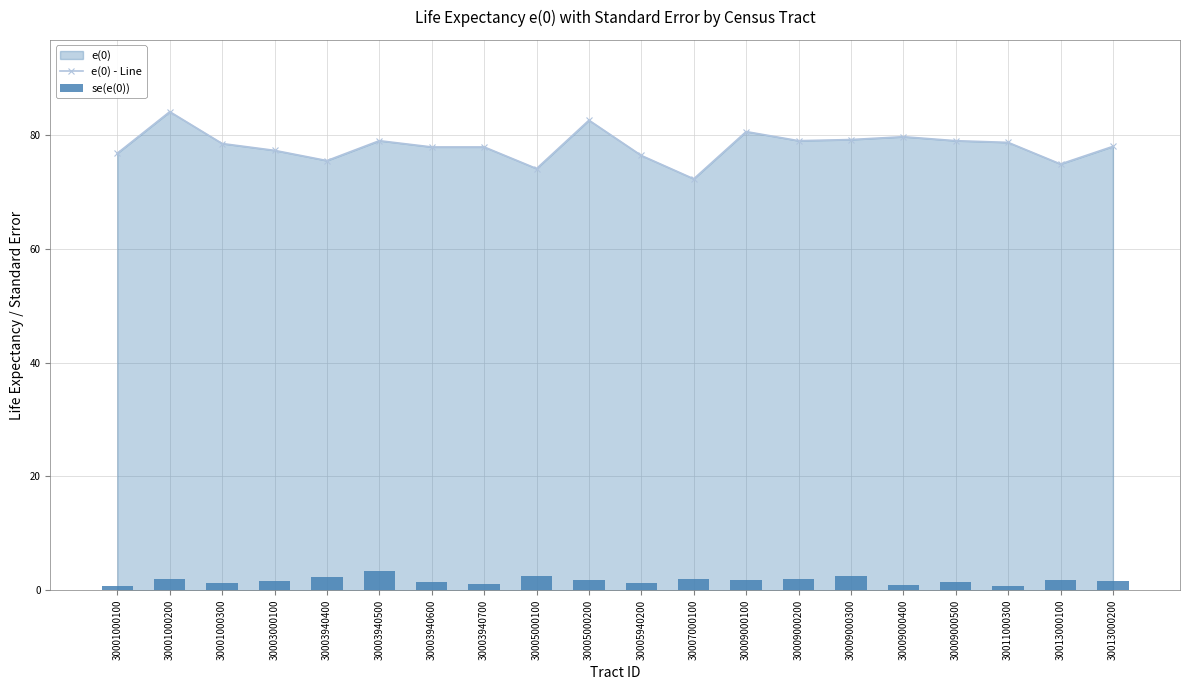

What is the minimum value for e(0) - Line?

72.3